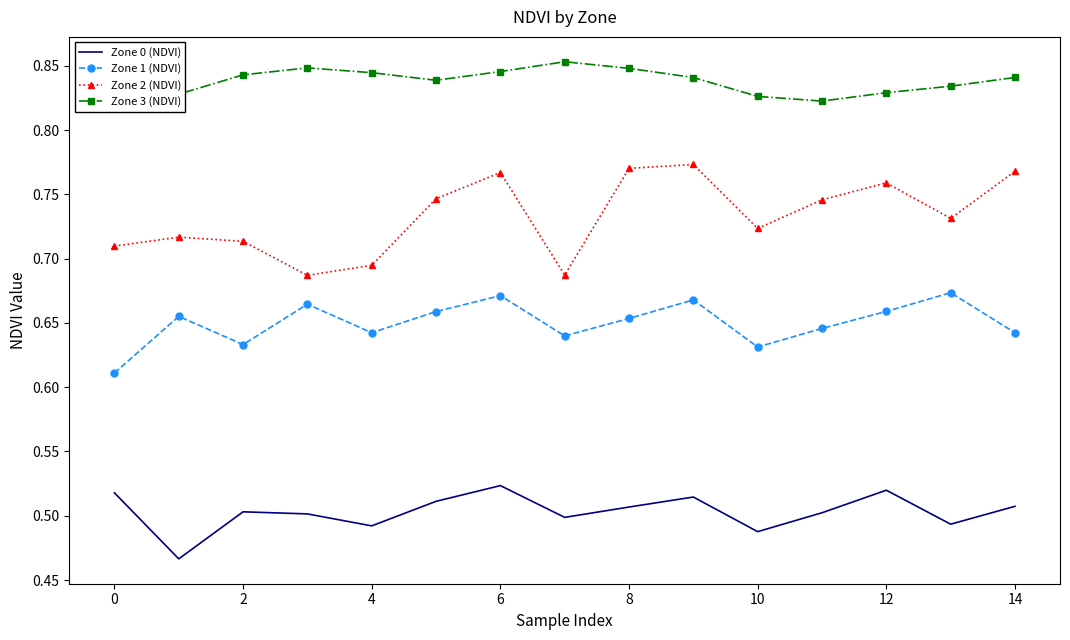

Reading left to right, transcribe all the data shown in this chart.

Zone 0 (NDVI): 0.5	0.5	0.5	0.5	0.5	0.5	0.5	0.5	0.5	0.5	0.5	0.5	0.5	0.5	0.5
Zone 1 (NDVI): 0.6	0.7	0.6	0.7	0.6	0.7	0.7	0.6	0.7	0.7	0.6	0.6	0.7	0.7	0.6
Zone 2 (NDVI): 0.7	0.7	0.7	0.7	0.7	0.7	0.8	0.7	0.8	0.8	0.7	0.7	0.8	0.7	0.8
Zone 3 (NDVI): 0.8	0.8	0.8	0.8	0.8	0.8	0.8	0.9	0.8	0.8	0.8	0.8	0.8	0.8	0.8